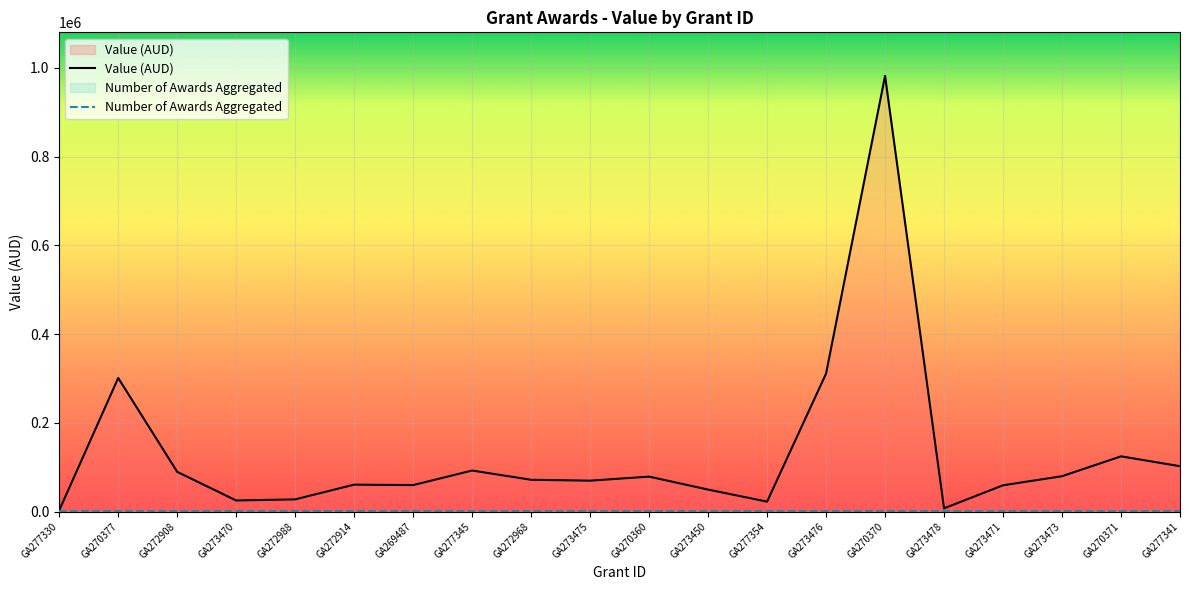

How many lines are shown in the chart?

2